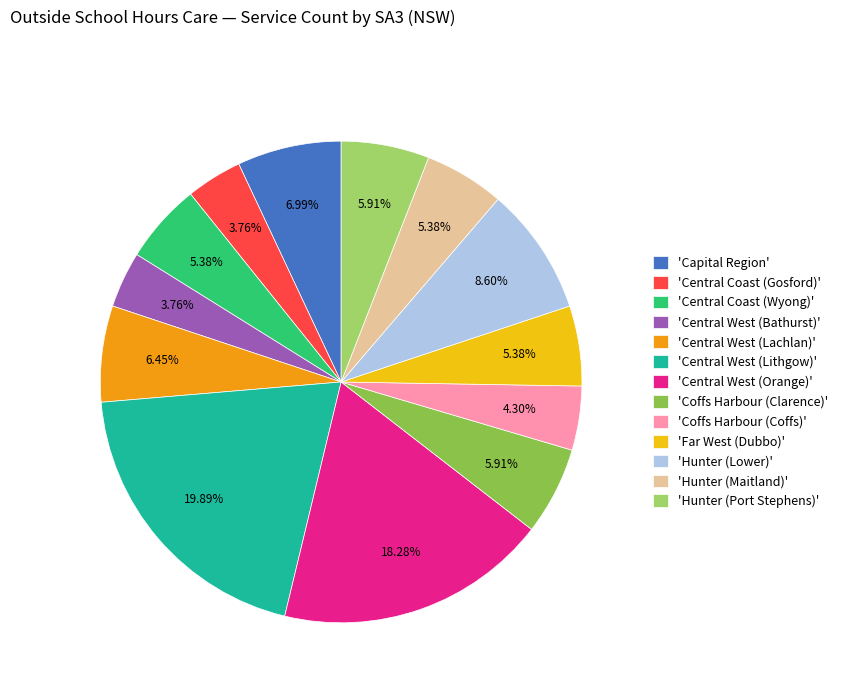

Which has a higher value, 'Central West (Bathurst)' or 'Central West (Lachlan)'?

'Central West (Lachlan)'